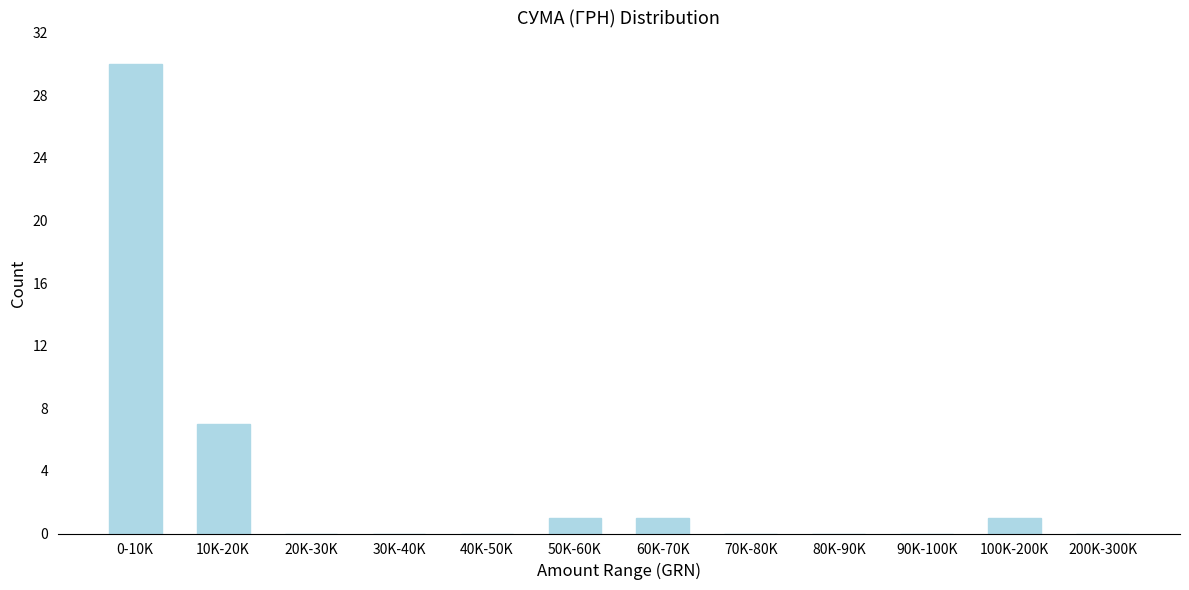

Reading left to right, extract all data points from this chart.

0-10K=30	10K-20K=7	20K-30K=0	30K-40K=0	40K-50K=0	50K-60K=1	60K-70K=1	70K-80K=0	80K-90K=0	90K-100K=0	100K-200K=1	200K-300K=0